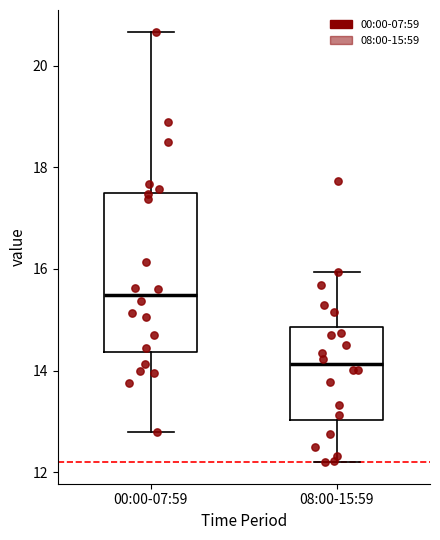

Which box's median line is the highest?

00:00-07:59